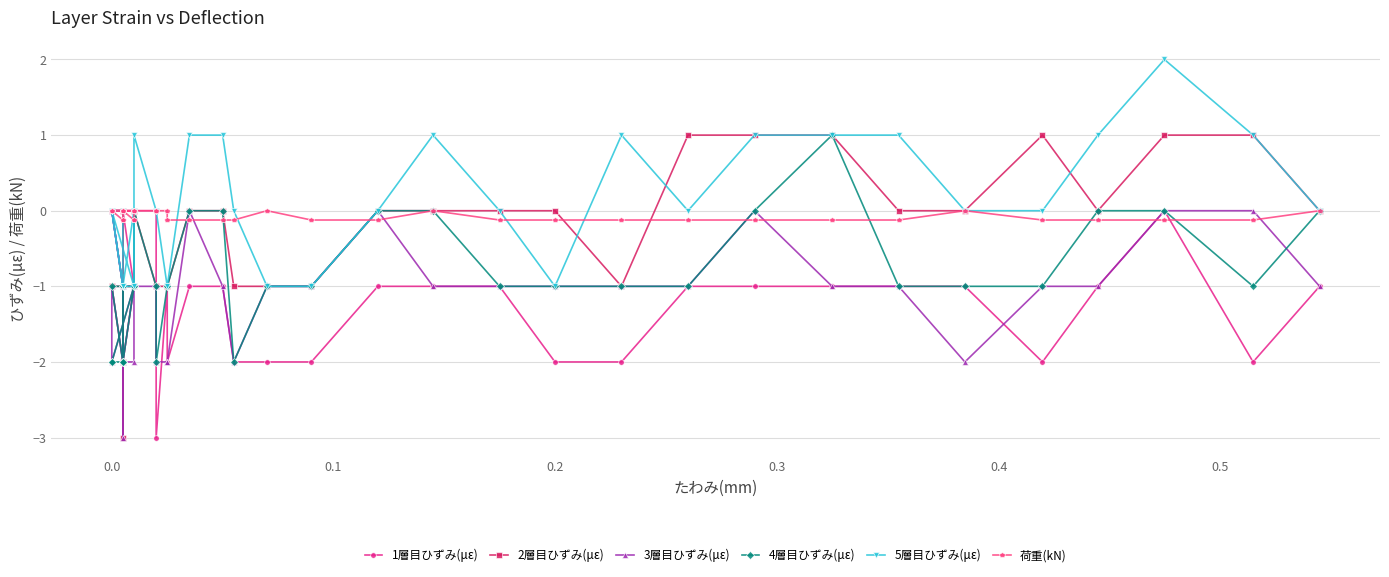

Which series has the widest spread of values?

2層目ひずみ(με)